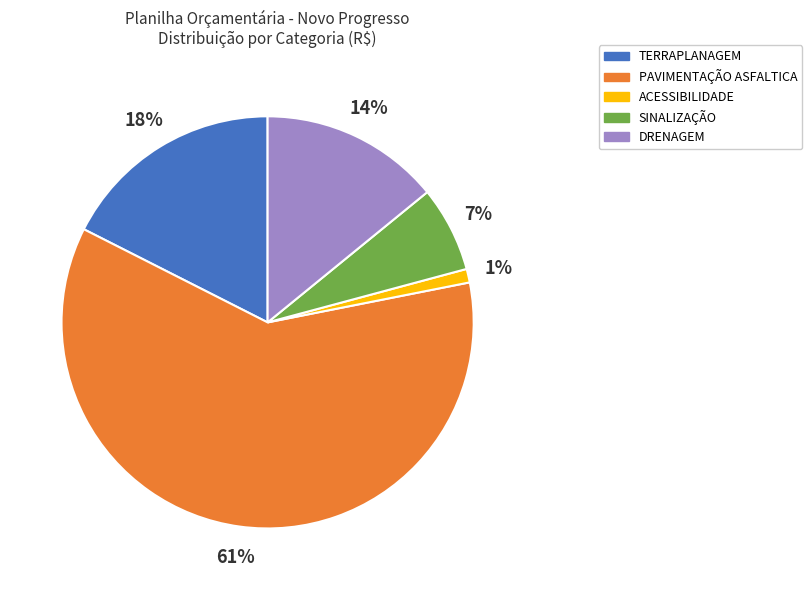

Between DRENAGEM and PAVIMENTAÇÃO ASFALTICA, which is larger?

PAVIMENTAÇÃO ASFALTICA